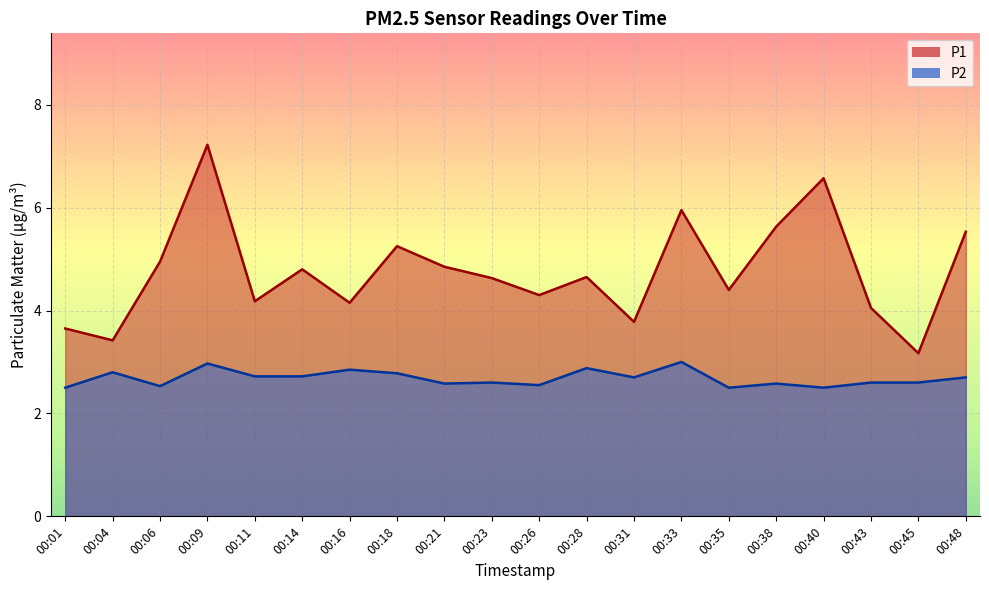

What is the maximum value shown in the chart?

7.2